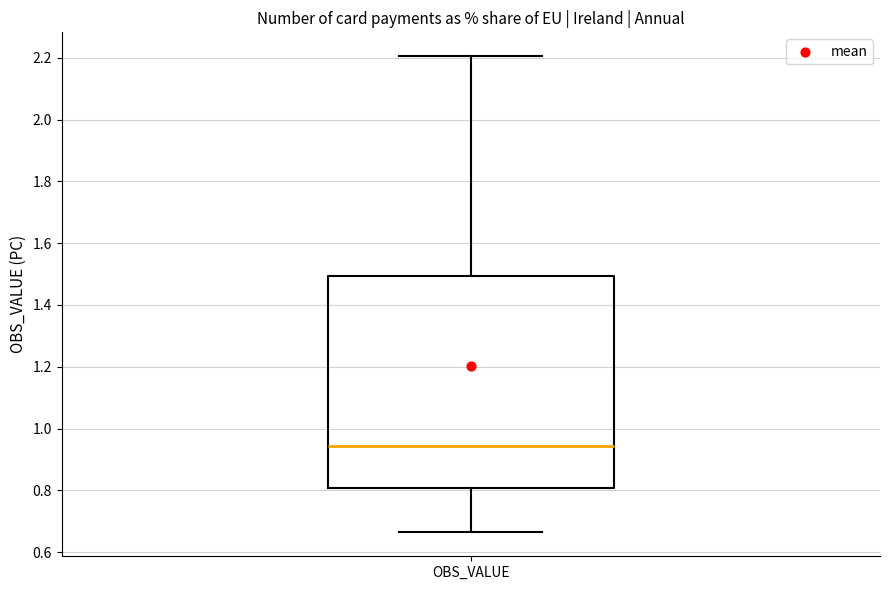

Where is the upper edge of the box for OBS_VALUE on the y-axis? The values are not printed on the chart, so give them approximately, as read against the axis.

1.50